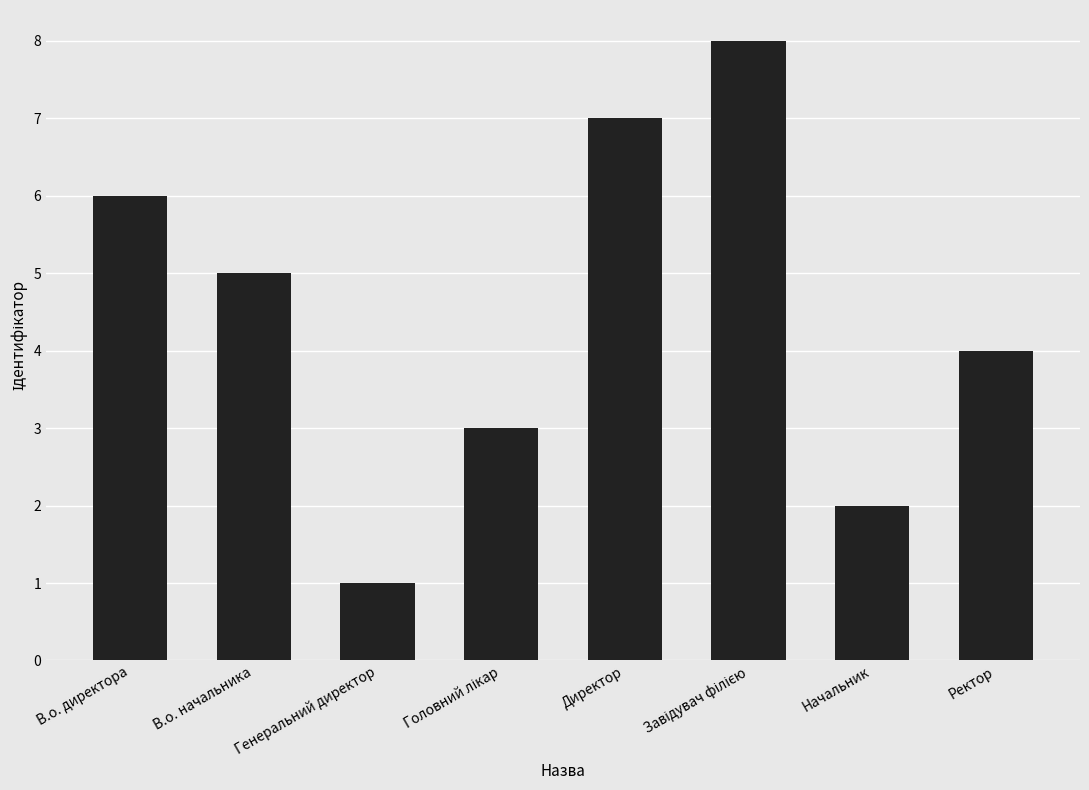

What is the difference between the maximum and minimum values?

7